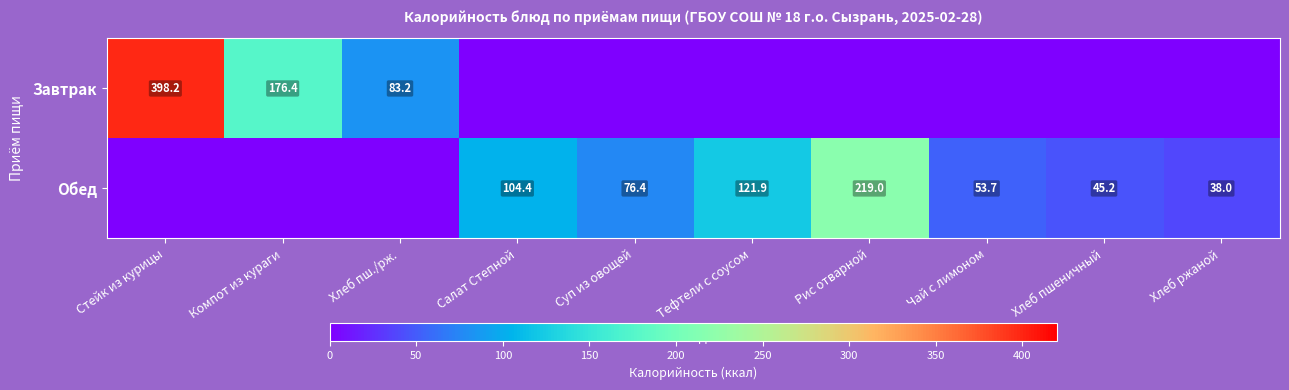

What is the sum of the Обед values at Салат Степной and Рис отварной?

323.4